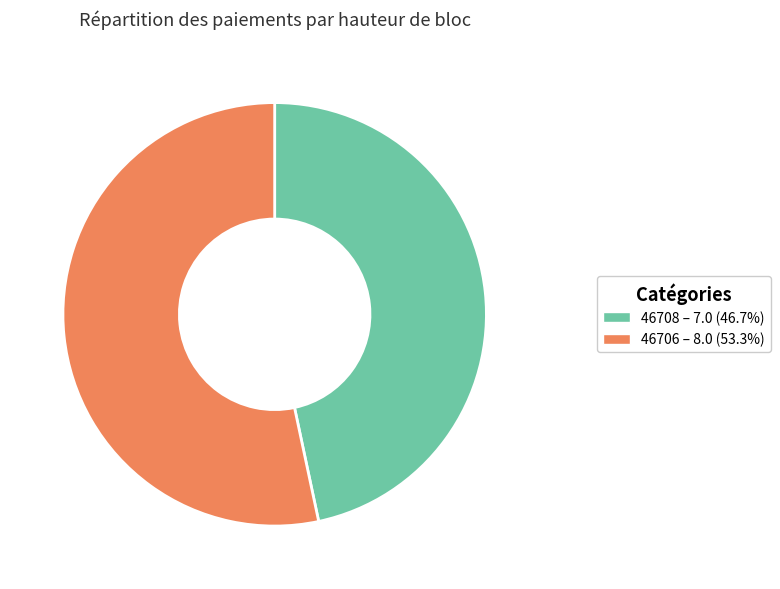

Which slice is the largest?

46706